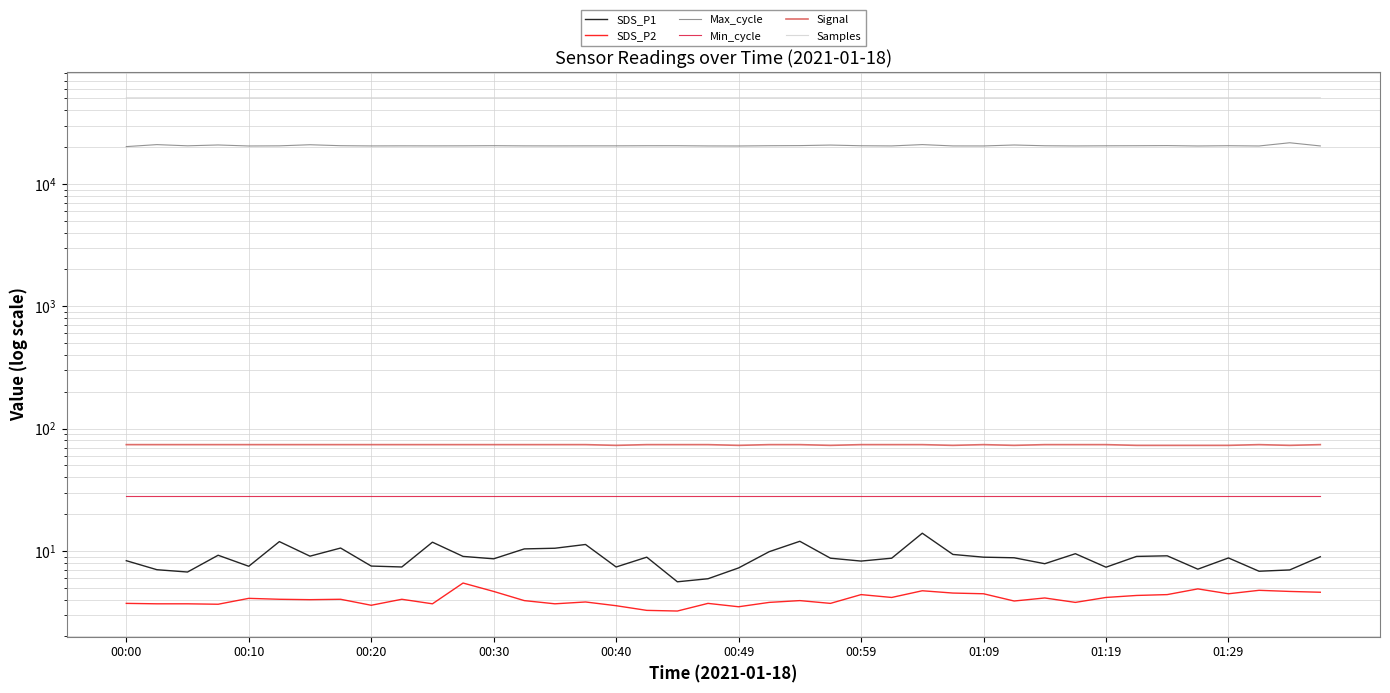

Reading left to right, what are all the values shown in this chart?

SDS_P1: 8.3	7.0	6.7	9.2	7.5	11.9	9.1	10.6	7.5	7.4	11.8	9.0	8.6	10.4	10.5	11.3	7.4	8.9	5.6	5.9	7.3	9.9	12.0	8.7	8.3	8.7	14.0	9.4	8.9	8.8	7.9	9.5	7.4	9.0	9.1	7.1	8.8	6.8	7.0	9.0
SDS_P2: 3.7	3.7	3.7	3.7	4.1	4.0	4.0	4.0	3.6	4.0	3.7	5.5	4.7	3.9	3.7	3.8	3.6	3.3	3.2	3.7	3.5	3.8	3.9	3.7	4.4	4.2	4.7	4.5	4.5	3.9	4.1	3.8	4.2	4.3	4.4	4.9	4.5	4.8	4.7	4.6
Max_cycle: 20198.0	20963.0	20499.0	20825.0	20432.0	20485.0	20915.0	20540.0	20452.0	20482.0	20469.0	20489.0	20540.0	20473.0	20461.0	20477.0	20484.0	20522.0	20527.0	20449.0	20430.0	20525.0	20577.0	20791.0	20520.0	20456.0	20969.0	20452.0	20442.0	20816.0	20517.0	20449.0	20499.0	20524.0	20575.0	20433.0	20532.0	20434.0	21710.0	20448.0
Min_cycle: 28.0	28.0	28.0	28.0	28.0	28.0	28.0	28.0	28.0	28.0	28.0	28.0	28.0	28.0	28.0	28.0	28.0	28.0	28.0	28.0	28.0	28.0	28.0	28.0	28.0	28.0	28.0	28.0	28.0	28.0	28.0	28.0	28.0	28.0	28.0	28.0	28.0	28.0	28.0	28.0
Signal: 74.0	74.0	74.0	74.0	74.0	74.0	74.0	74.0	74.0	74.0	74.0	74.0	74.0	74.0	74.0	74.0	73.0	74.0	74.0	74.0	73.0	74.0	74.0	73.0	74.0	74.0	74.0	73.0	74.0	73.0	74.0	74.0	74.0	73.0	73.0	73.0	73.0	74.0	73.0	74.0
Samples: 50610.4	50609.6	50605.6	50607.8	50606.3	50602.0	50603.8	50607.3	50607.0	50603.7	50604.6	50600.3	50604.3	50594.5	50601.0	50601.2	50599.6	50596.2	50601.4	50601.8	50600.3	50602.7	50596.3	50595.0	50601.0	50595.9	50596.5	50594.9	50597.5	50591.8	50594.2	50593.6	50594.2	50593.5	50590.6	50587.7	50593.6	50594.3	50588.6	50591.2